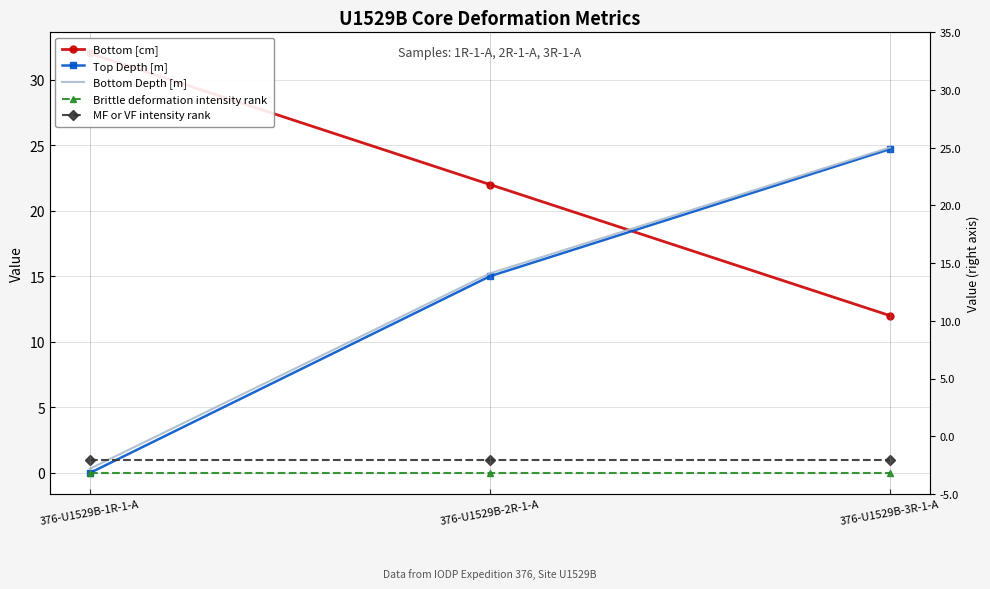

At which category is the sum across all series the highest?

376-U1529B-3R-1-A